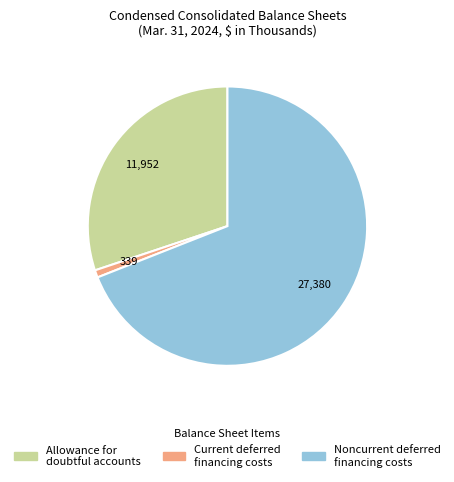

Which slice is the largest?

Noncurrent deferred financing costs